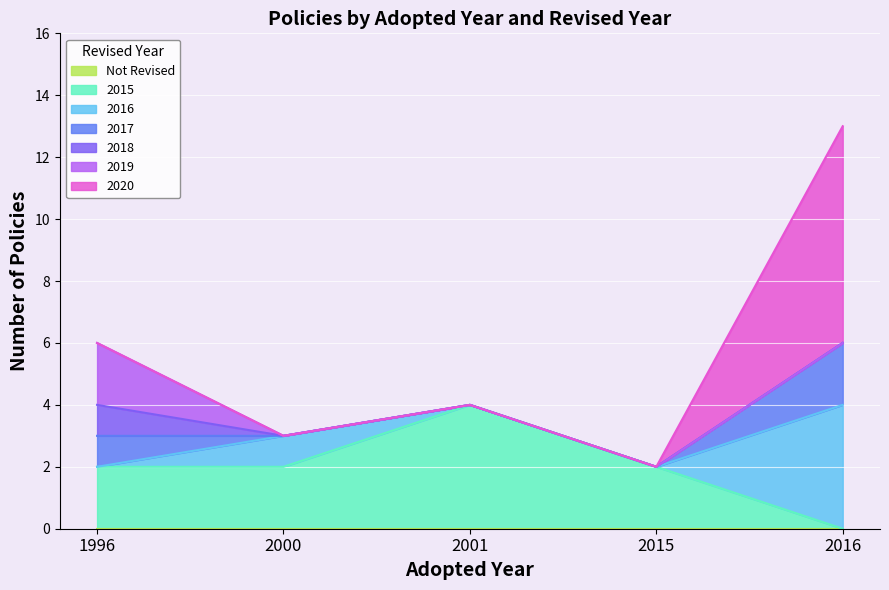

What is the total value across all series at 2016?

13